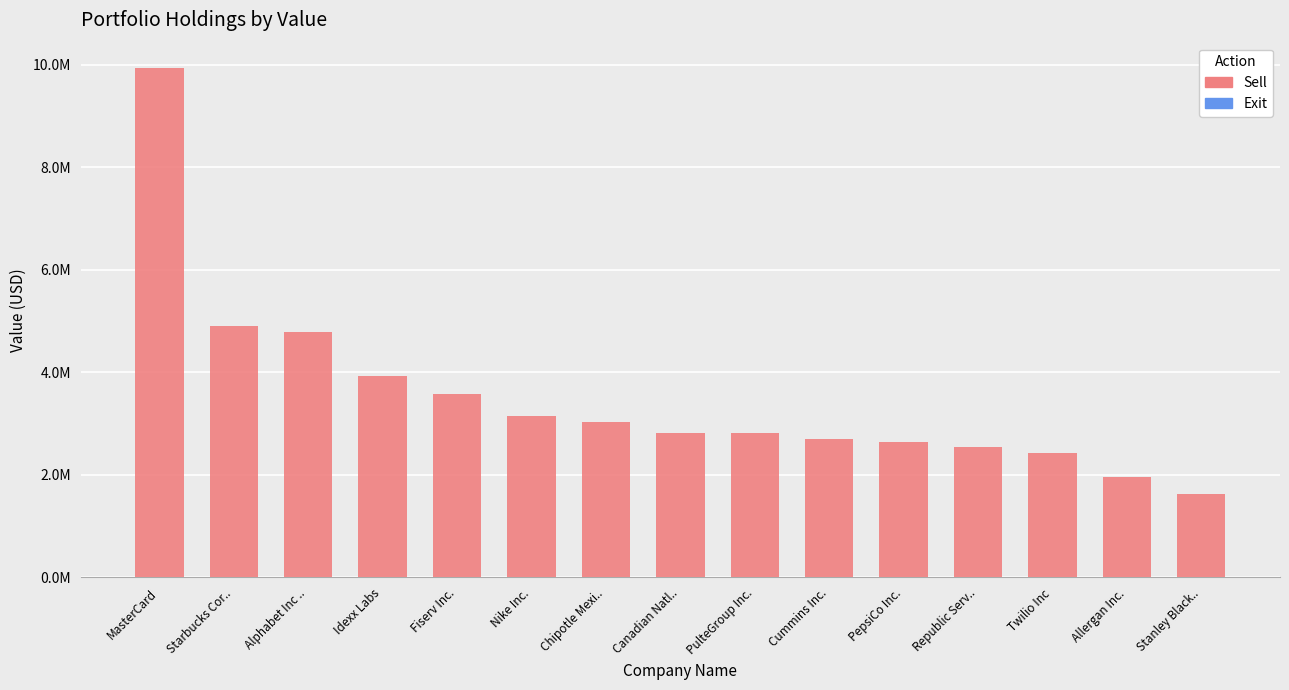

Are the bars horizontal?

No